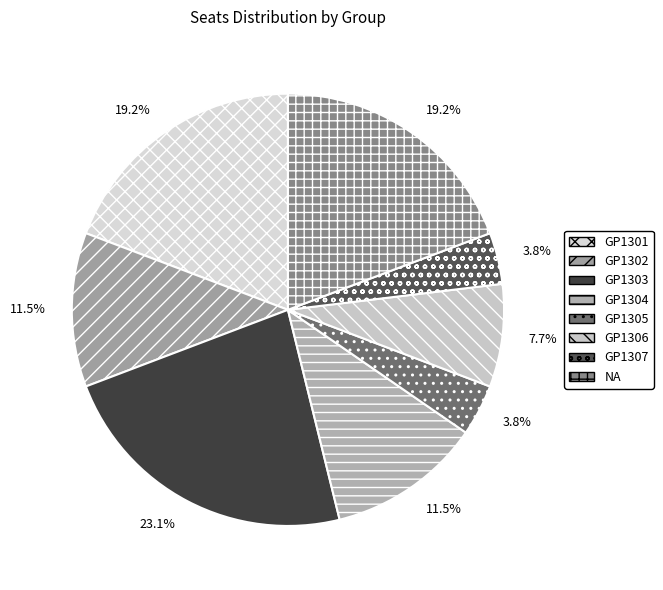

Between GP1303 and NA, which is larger?

GP1303